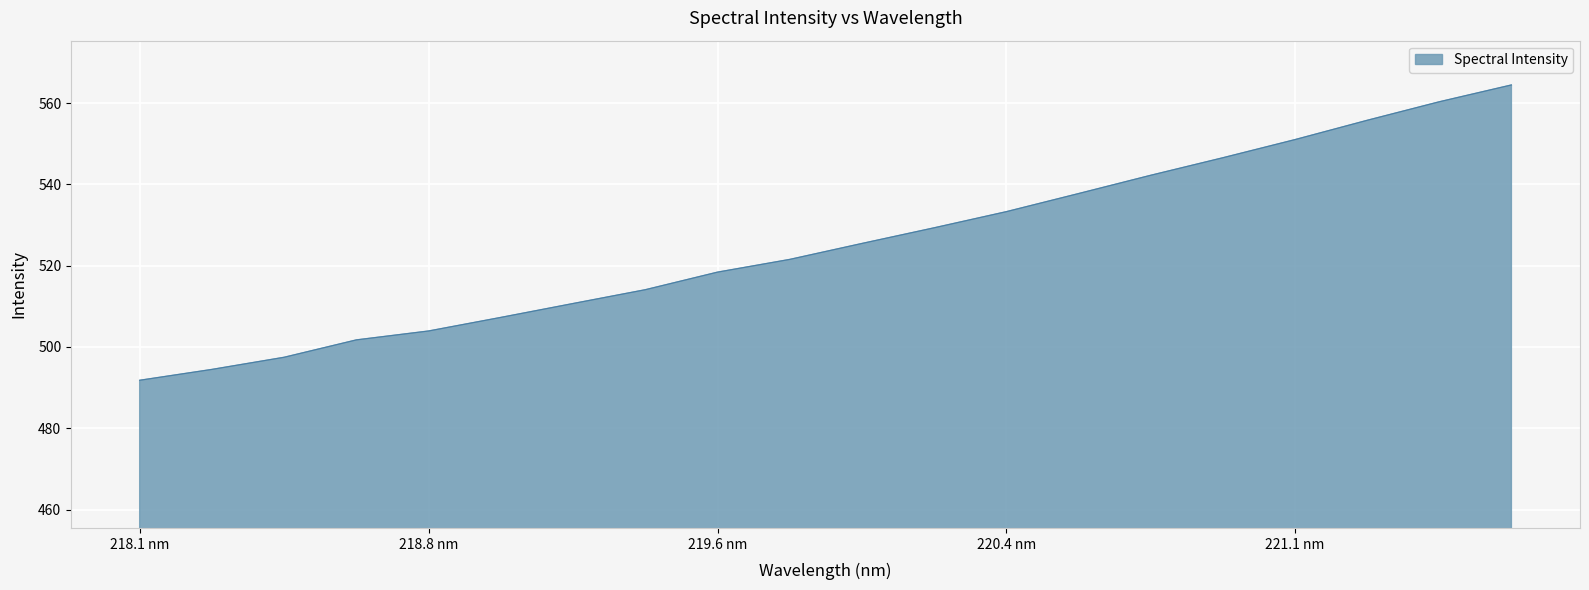

What is the difference between the maximum and minimum values?

72.6